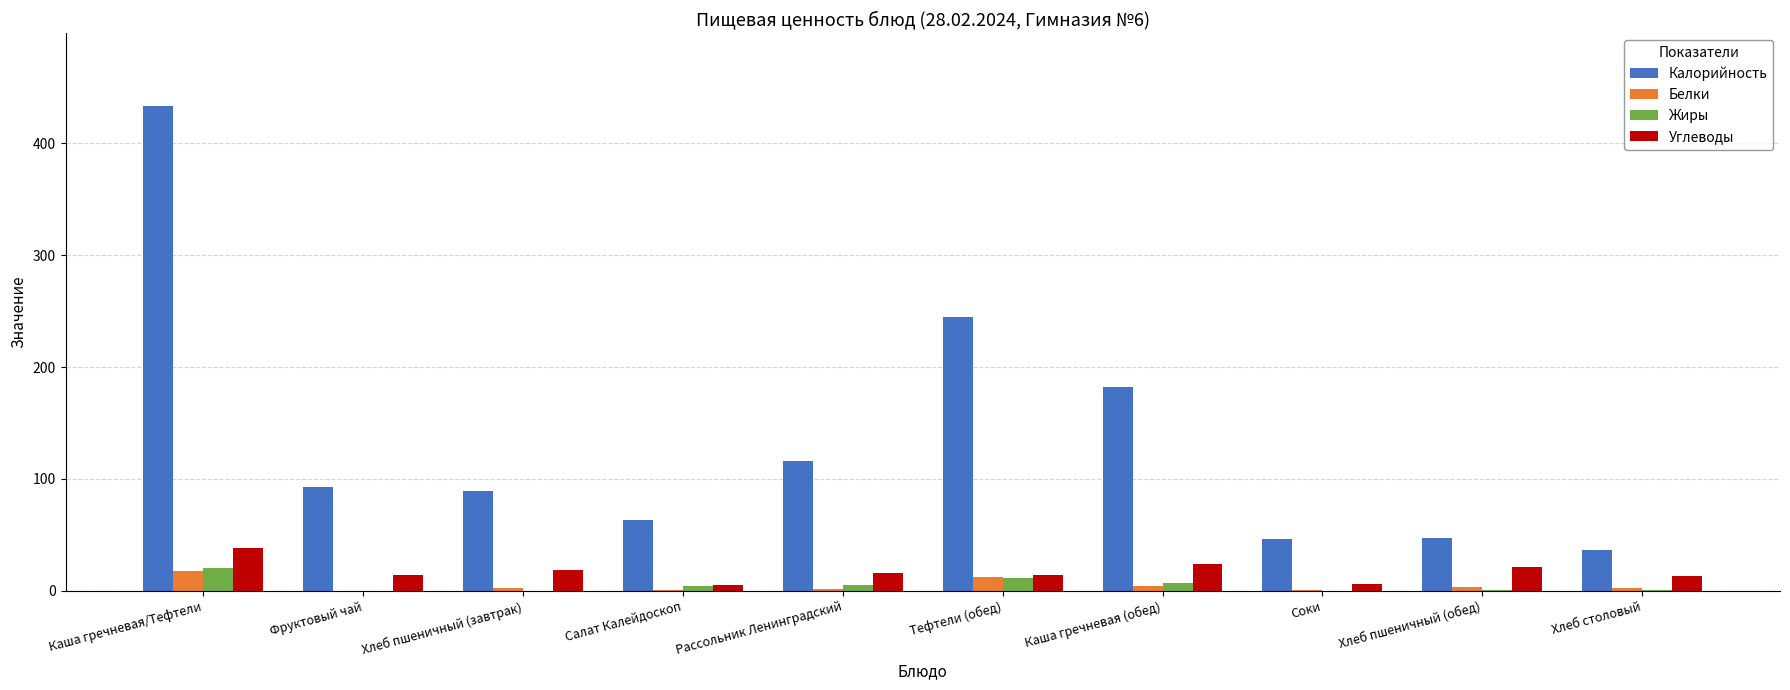

What is the sum of all Углеводы values?

170.7